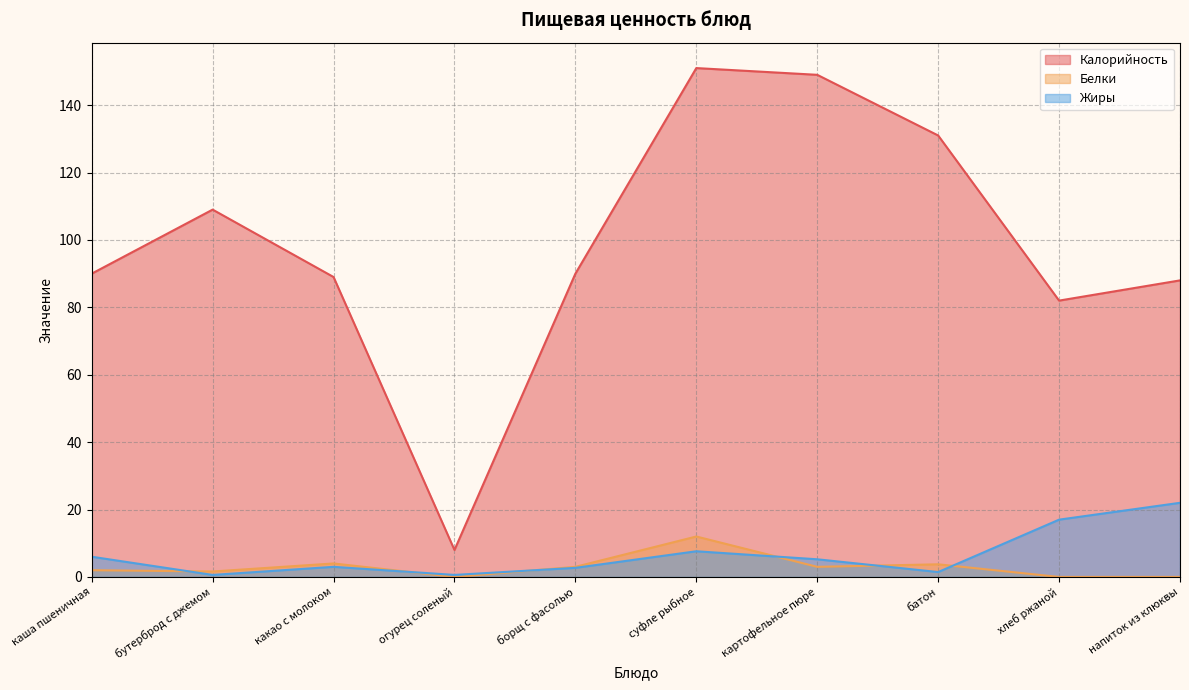

True or false: Калорийность and Жиры cross at least once.

False